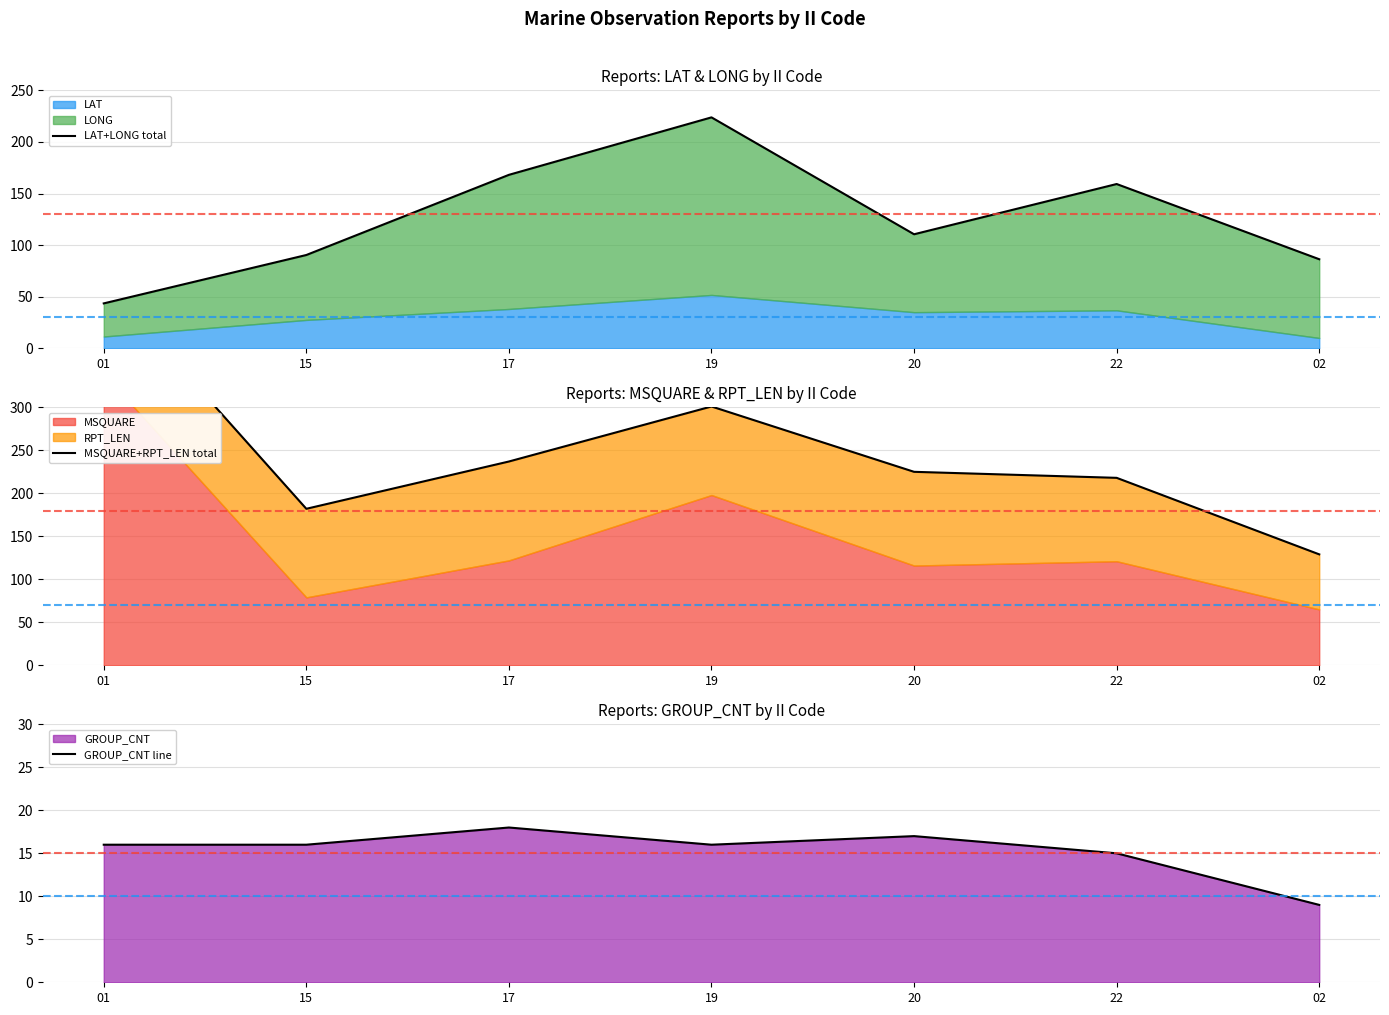

Is it true that GROUP_CNT line equals 24.8 at 01?

False